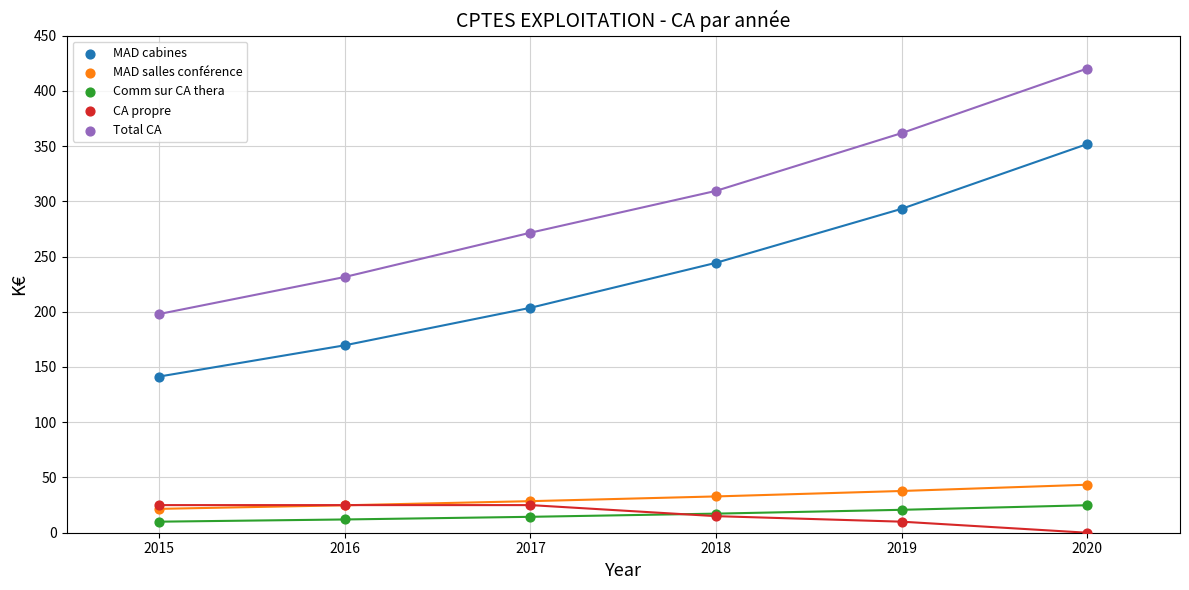

Which series contains the lowest Y value?

CA propre